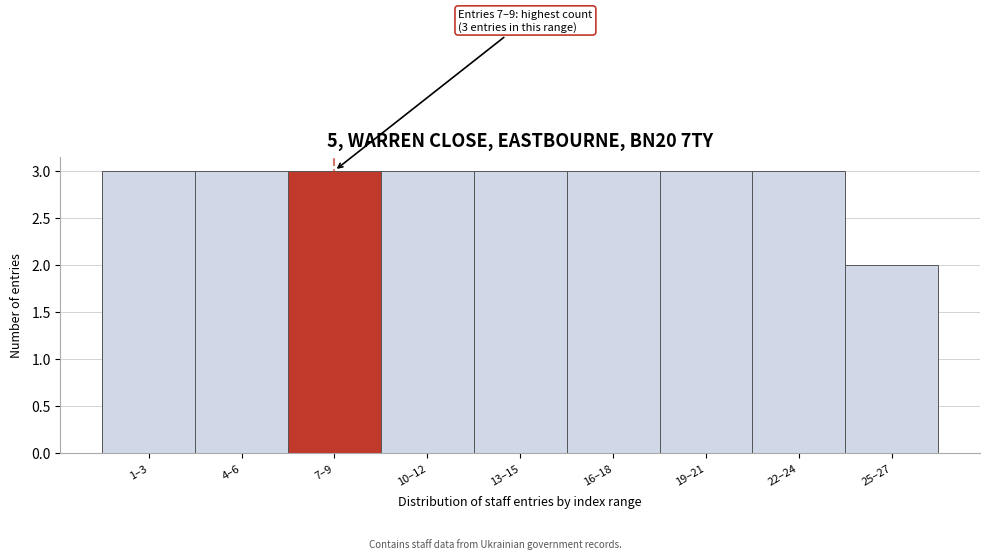

Reading right to left, transcribe all the data shown in this chart.

25–27=2	22–24=3	19–21=3	16–18=3	13–15=3	10–12=3	7–9=3	4–6=3	1–3=3